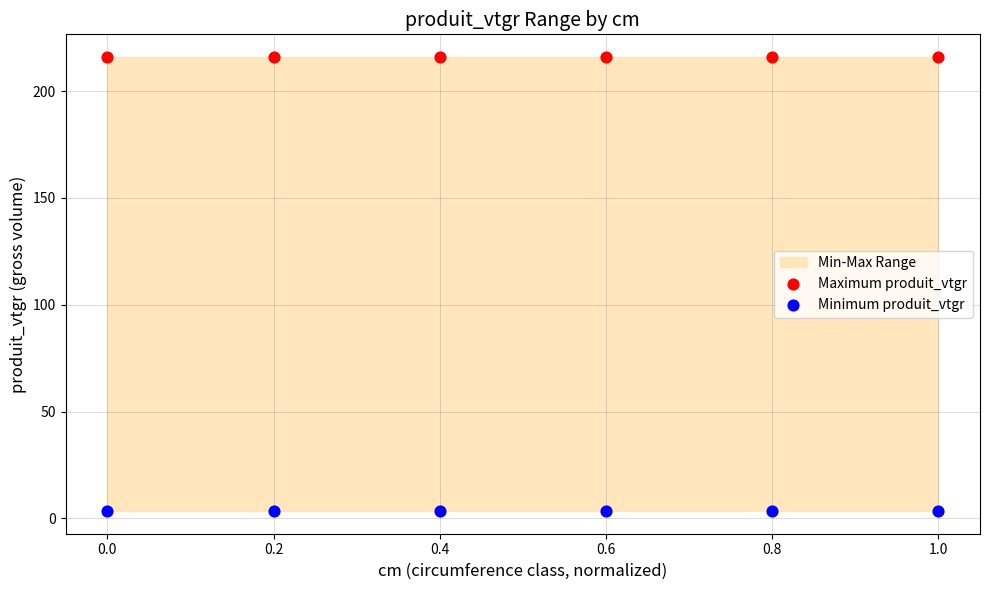

Which series contains the lowest Y value?

Minimum produit_vtgr